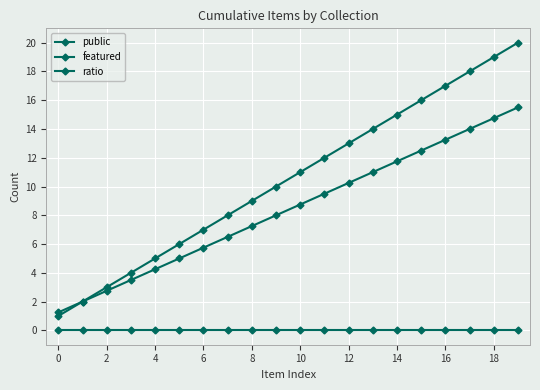

Reading right to left, what are all the values shown in this chart?

public: 20.0	19.0	18.0	17.0	16.0	15.0	14.0	13.0	12.0	11.0	10.0	9.0	8.0	7.0	6.0	5.0	4.0	3.0	2.0	1.0
featured: 0.0	0.0	0.0	0.0	0.0	0.0	0.0	0.0	0.0	0.0	0.0	0.0	0.0	0.0	0.0	0.0	0.0	0.0	0.0	0.0
ratio: 15.5	14.8	14.0	13.2	12.5	11.8	11.0	10.2	9.5	8.8	8.0	7.2	6.5	5.8	5.0	4.2	3.5	2.8	2.0	1.2